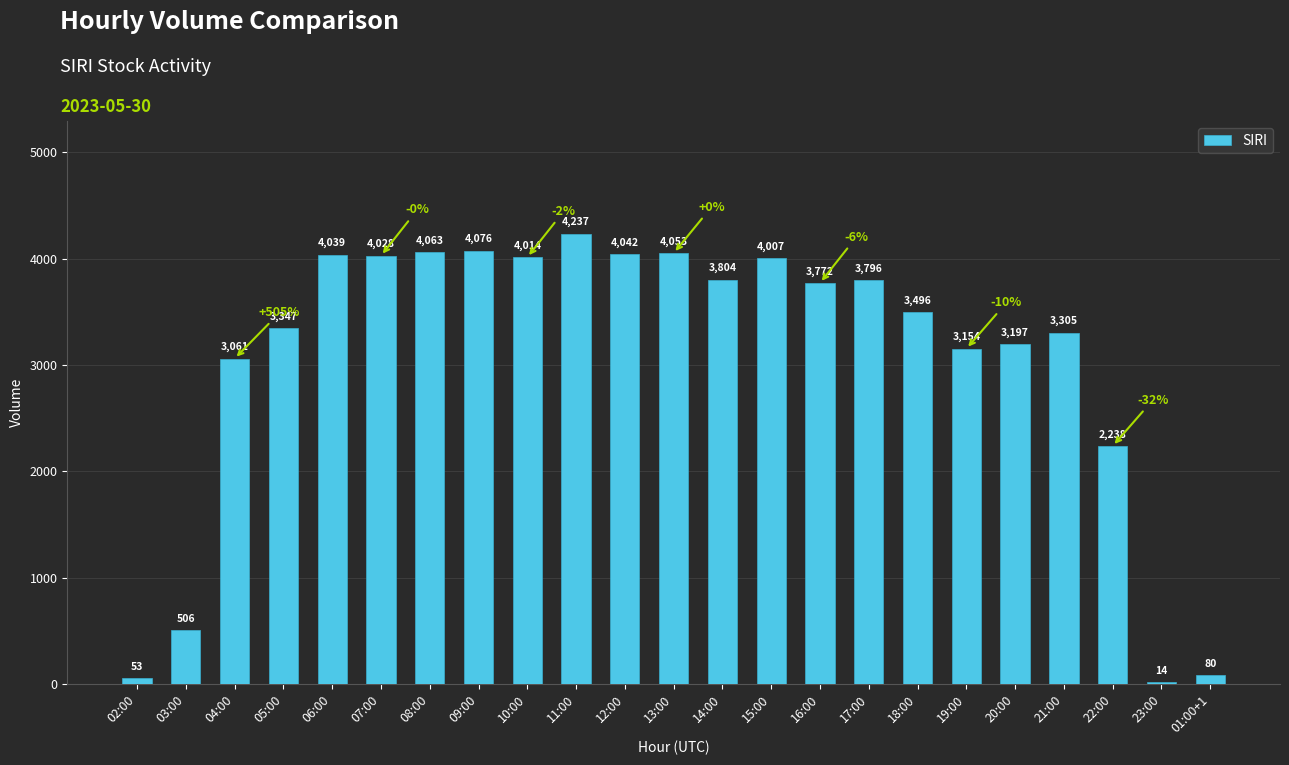

What is the maximum value shown in the chart?

4237